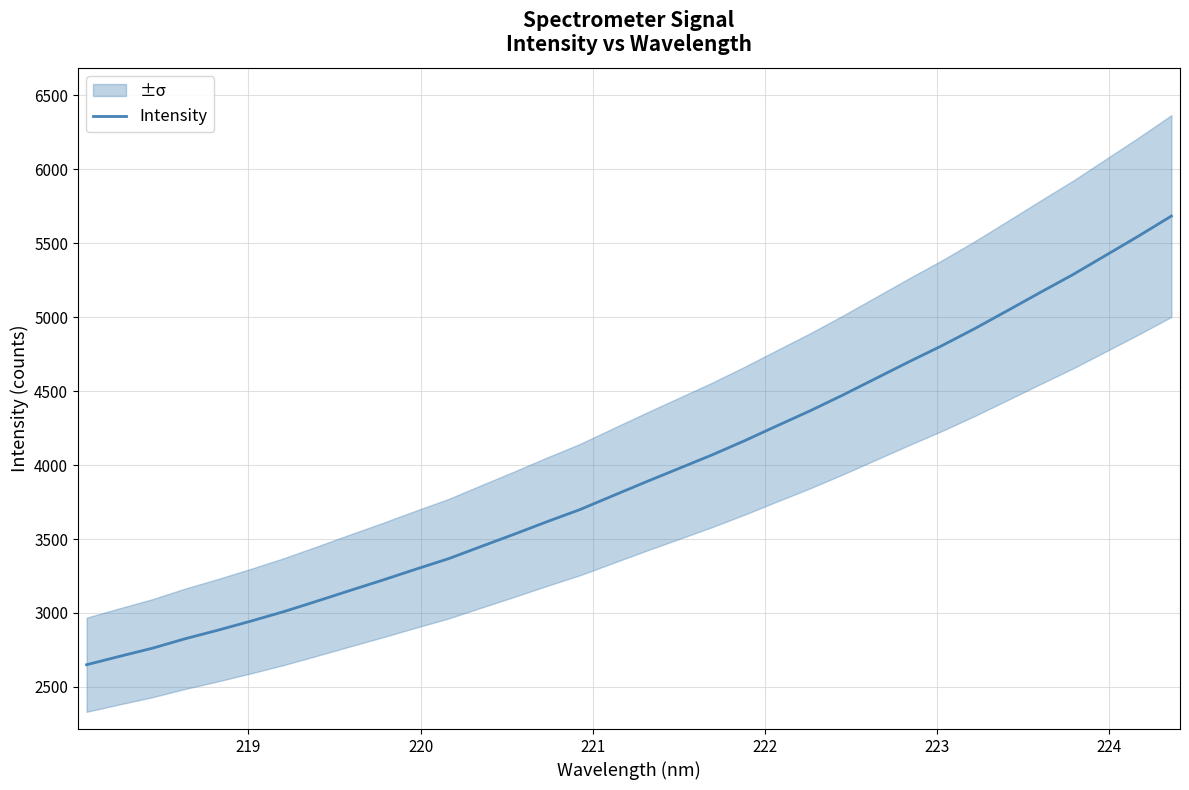

How many data points does each series have?

34